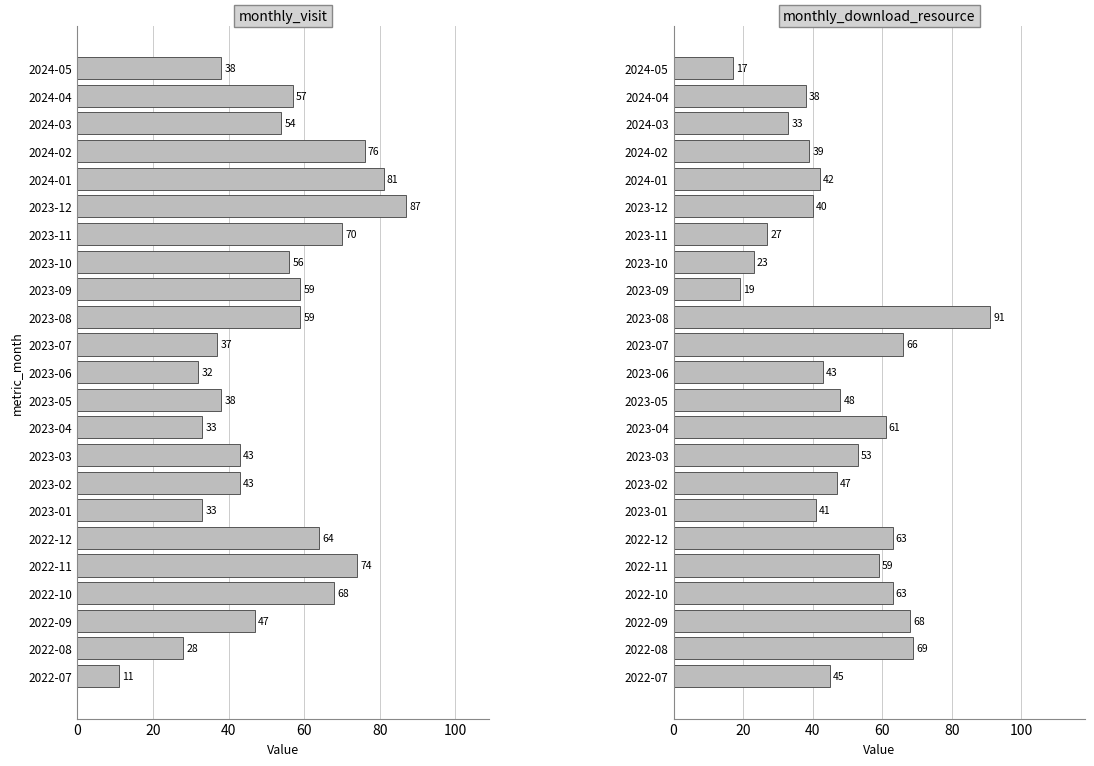

Is it true that monthly_download_resource equals 20 at 2024-03?

False